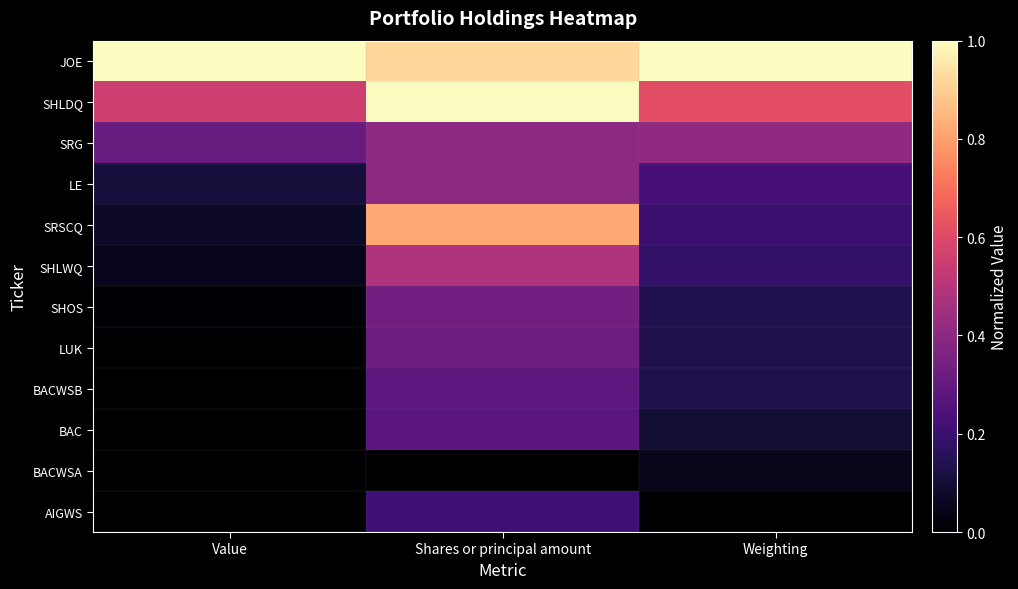

Which has a higher value, Value or Shares or principal amount?

Value